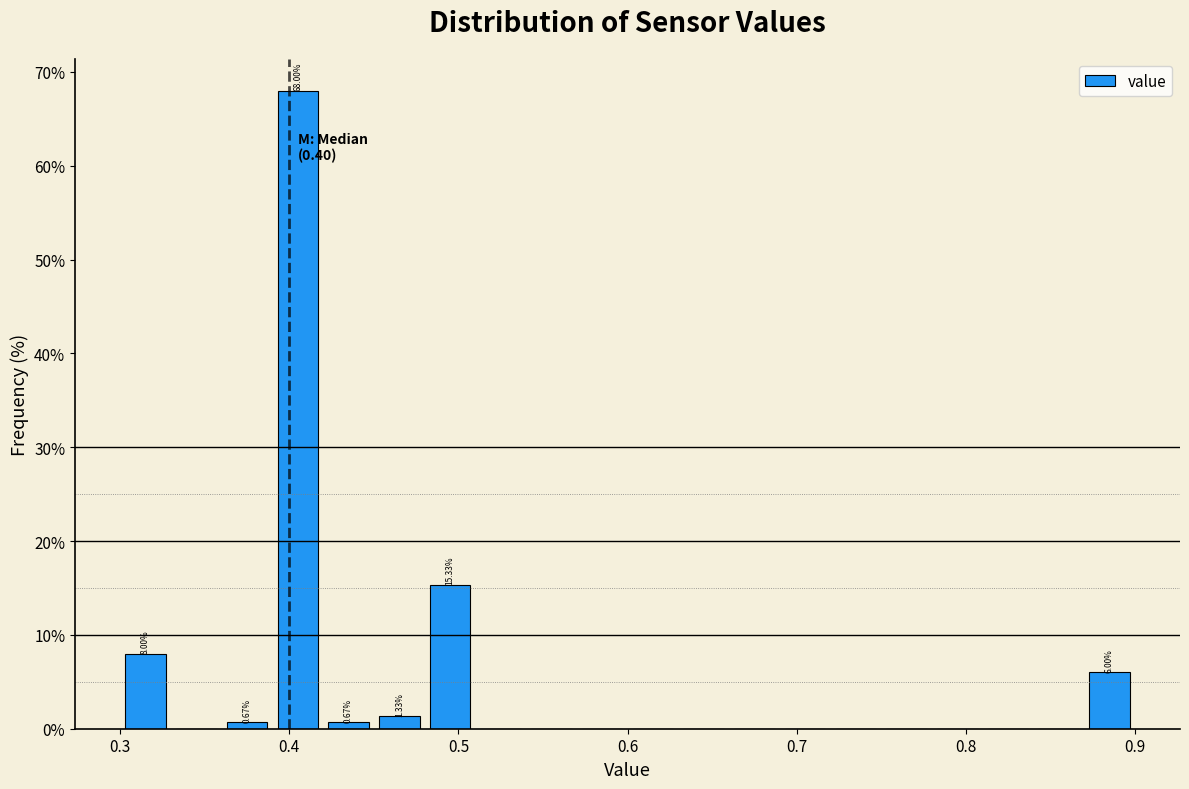

Read against the x-axis, roughly where is the centre of the tallest bar?

0.41